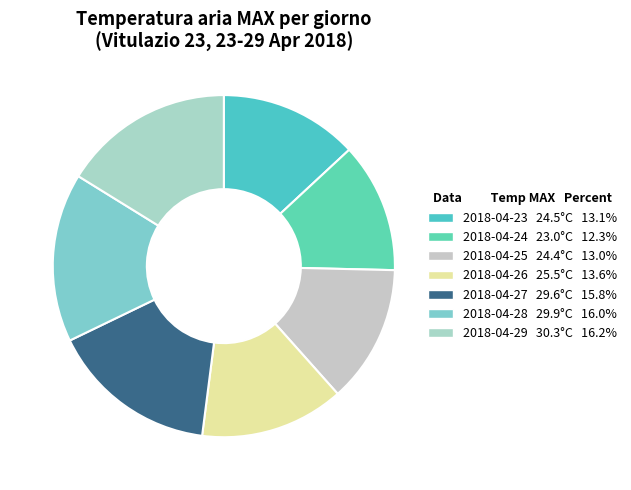

How much of the chart is everything except 2018-04-28?

84.0%